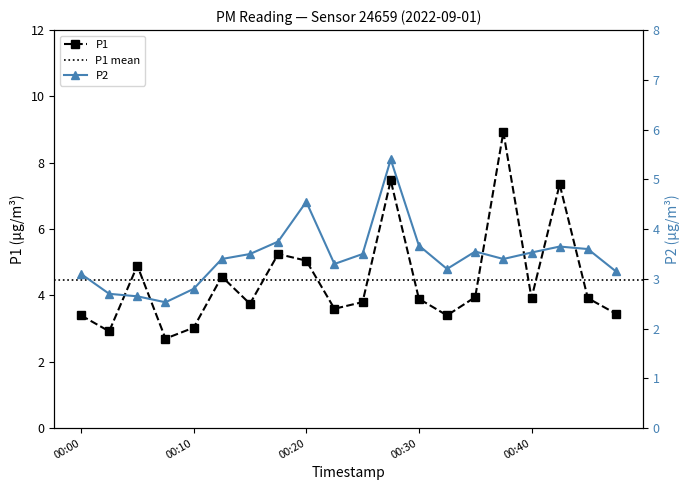

Rank the series by their average value, from highest to lowest.

P1, P2